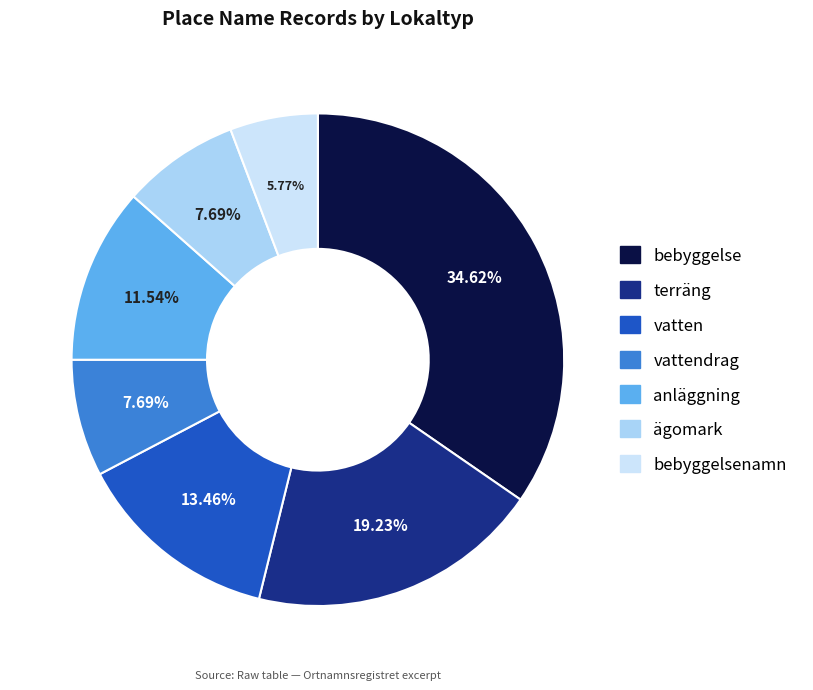

To the nearest percent, what is the difference between the largest and smallest slice percentages?

29%